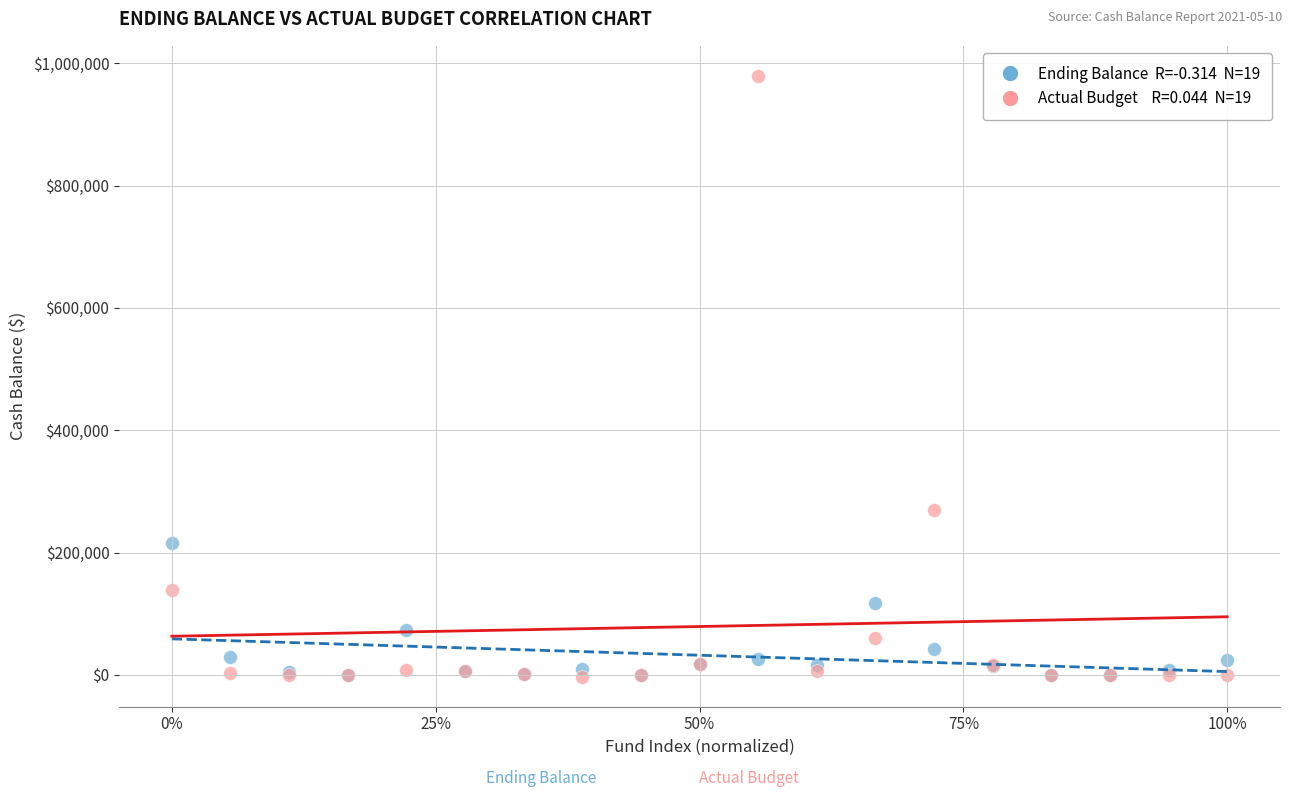

Across all series, what Y value is closest to 488200?

270127.4